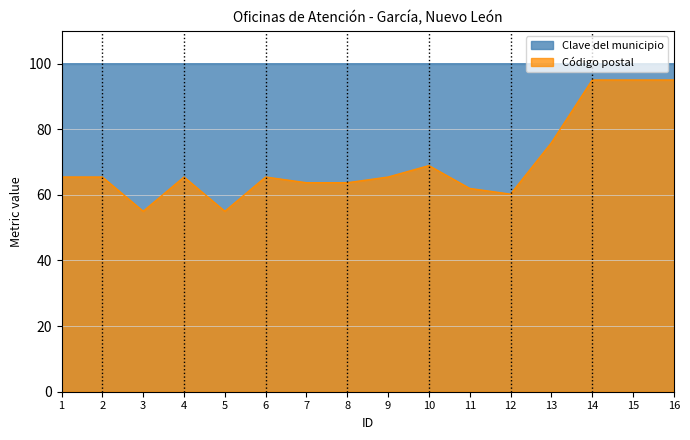

How many interior local peaks (higher than both neighbors) does the data have?

3